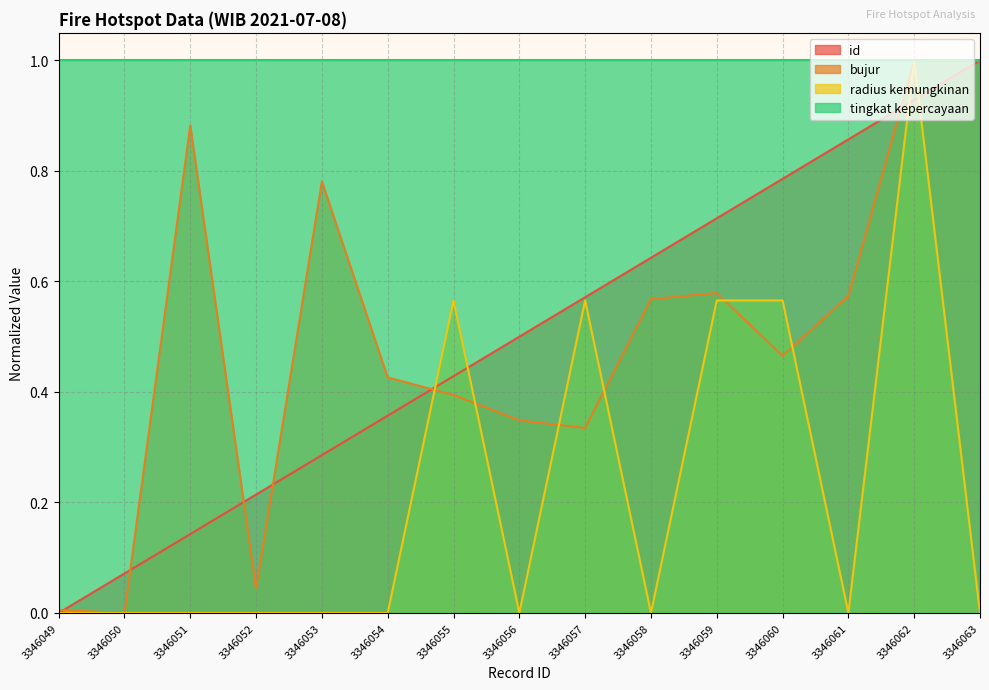

The value of id at 3346051 is 0.0. True or false?

False